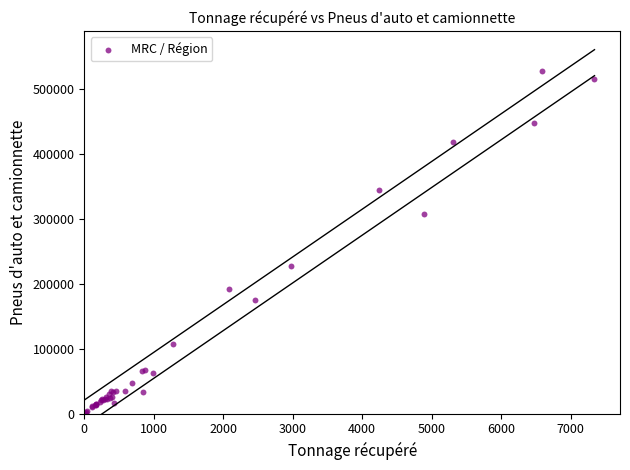

What Y value in the scatter plot is closest to 263946?

227682